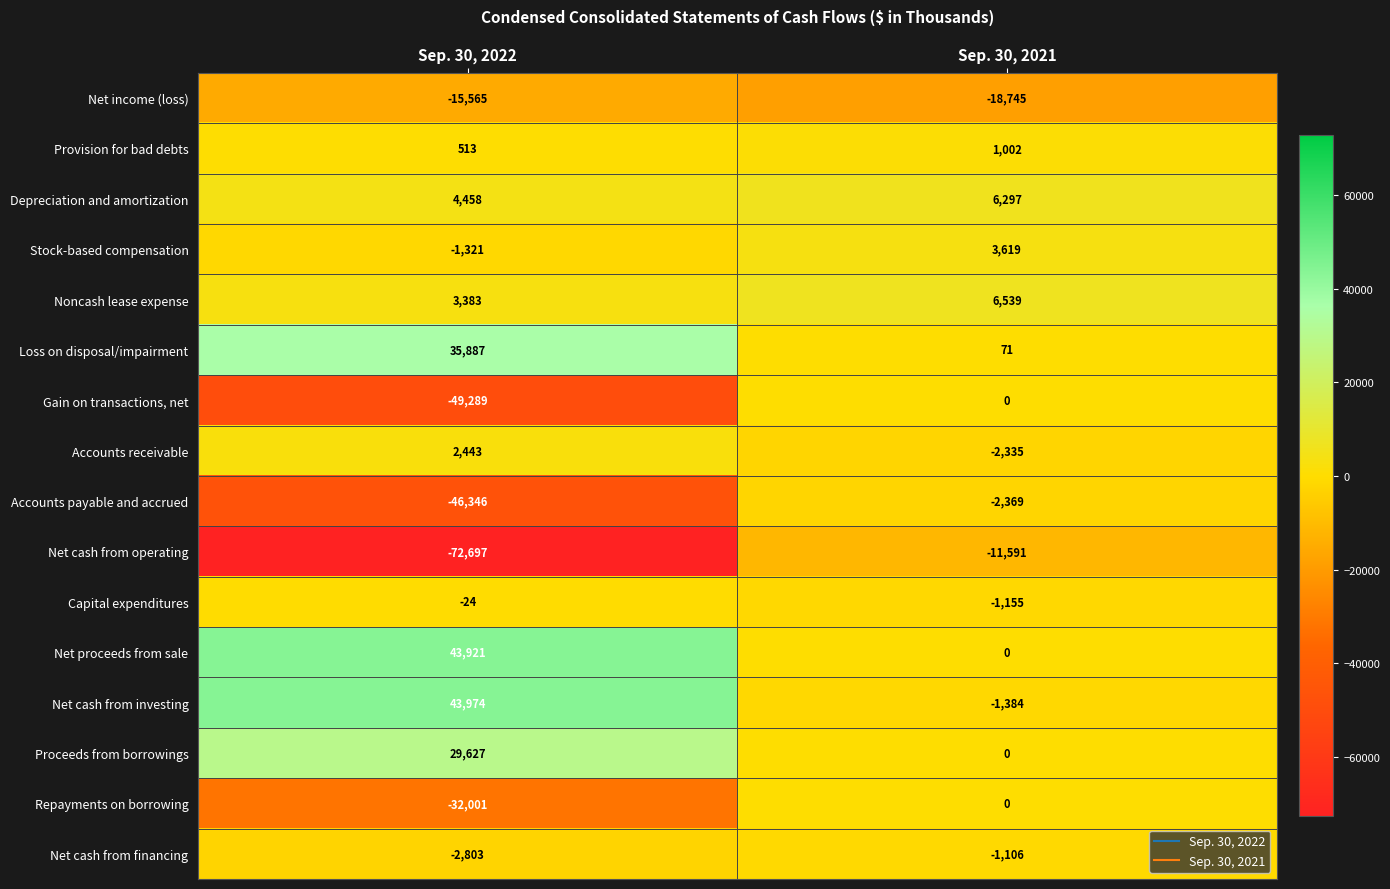

At which category does the chart reach its minimum across all series?

Sep. 30, 2022